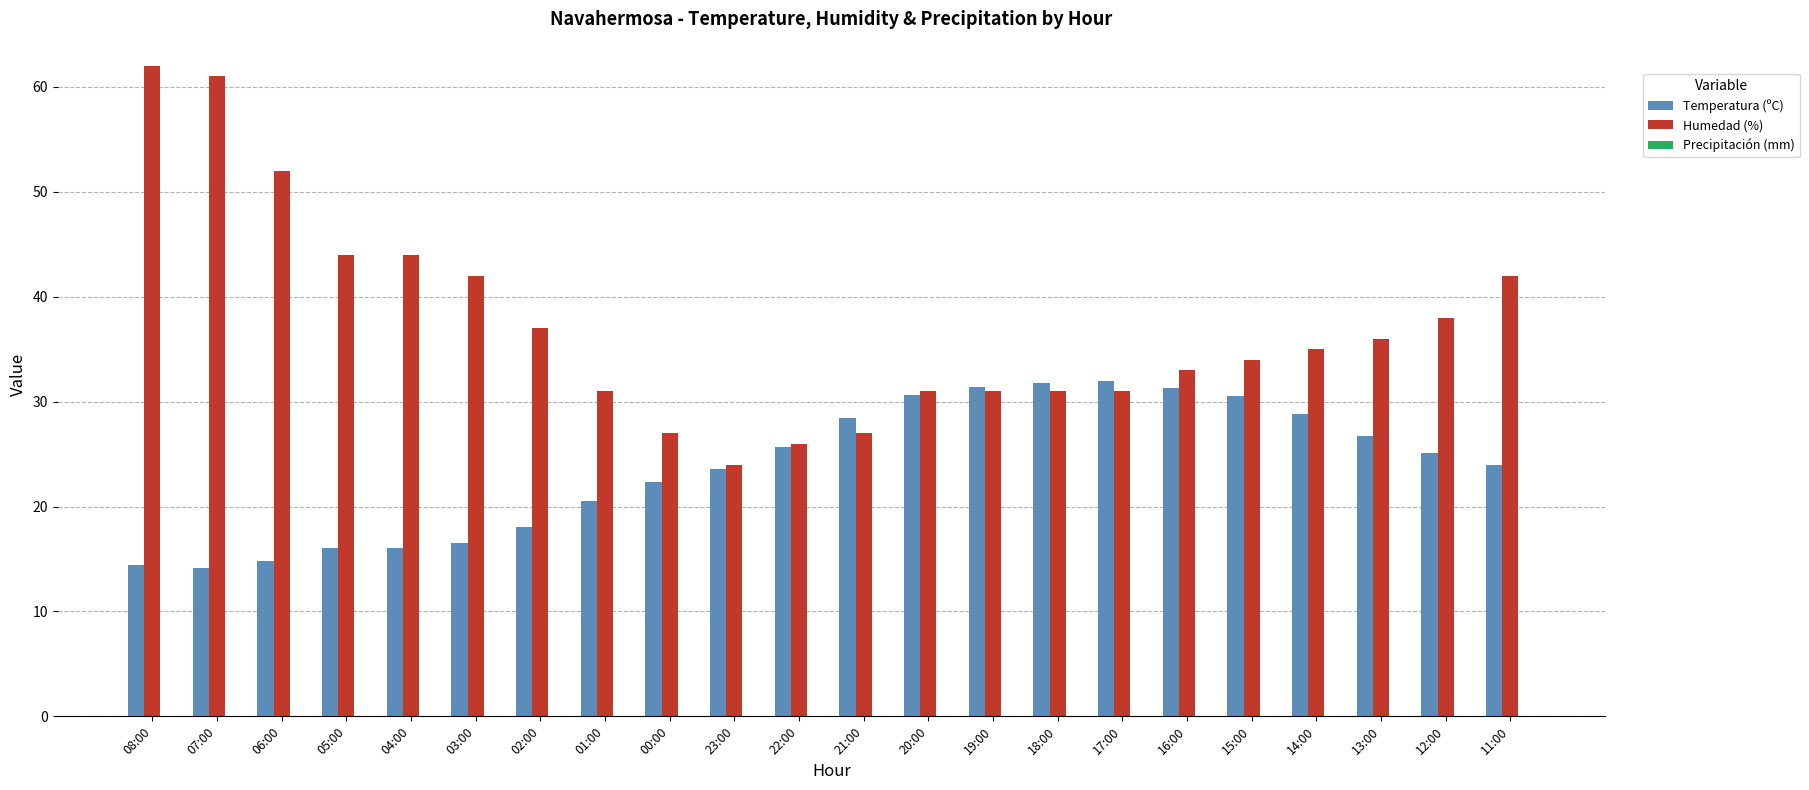

Is it true that Humedad (%) equals 23.6 at 05:00?

False